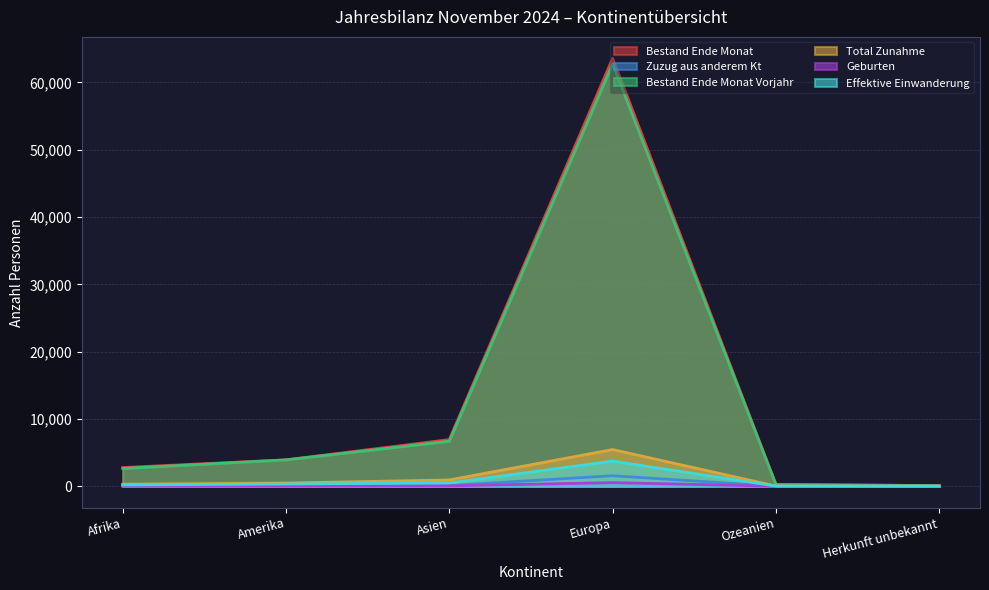

At which label does Effektive Einwanderung reach its minimum?

Herkunft unbekannt